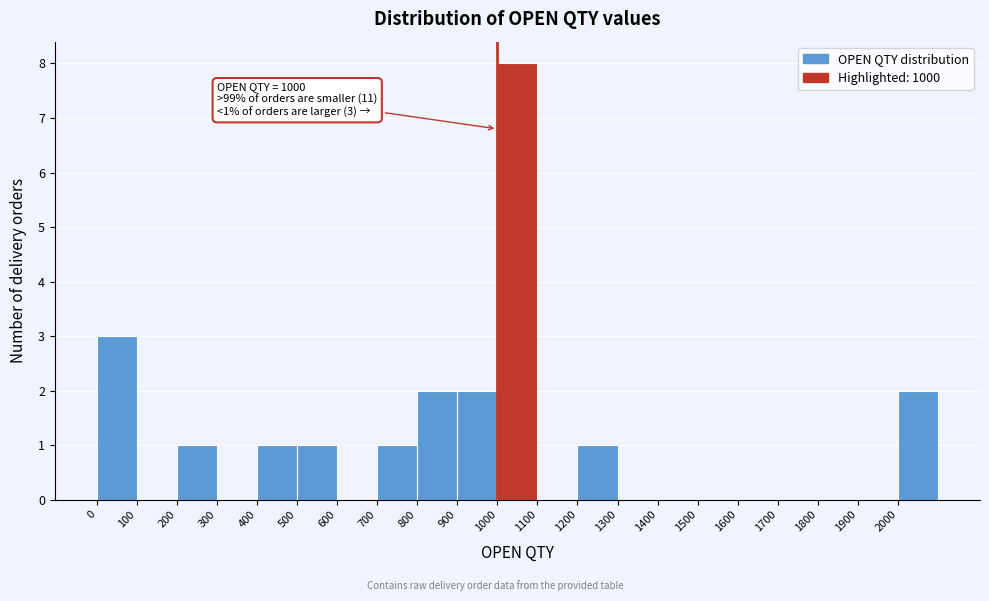

Which range on the x-axis has the tallest bar?

1000 to 1100